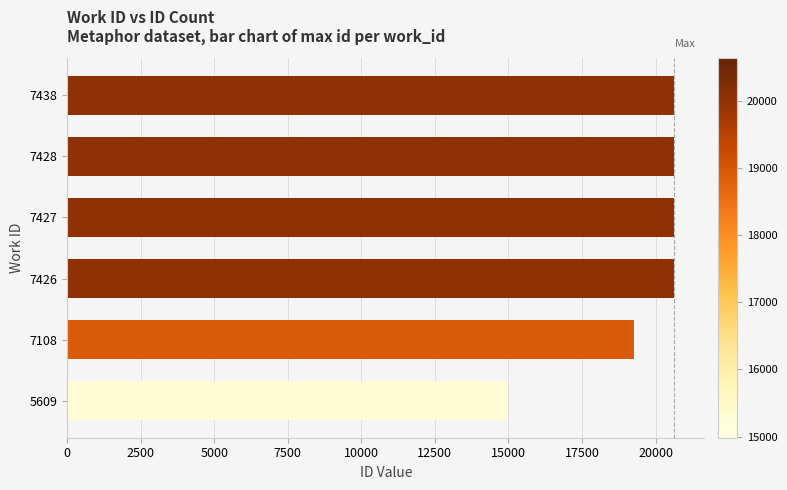

Are the bars horizontal?

Yes